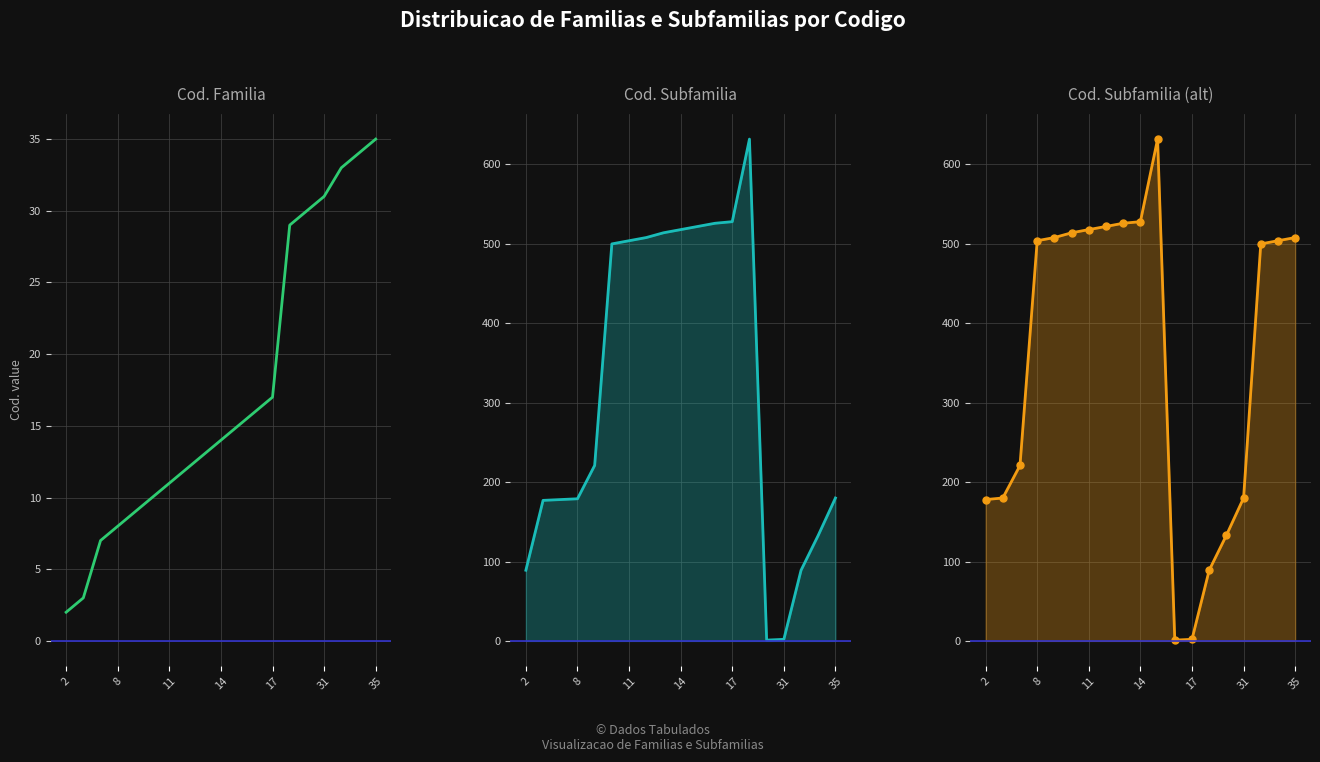

Does the chart have visible grid lines?

Yes